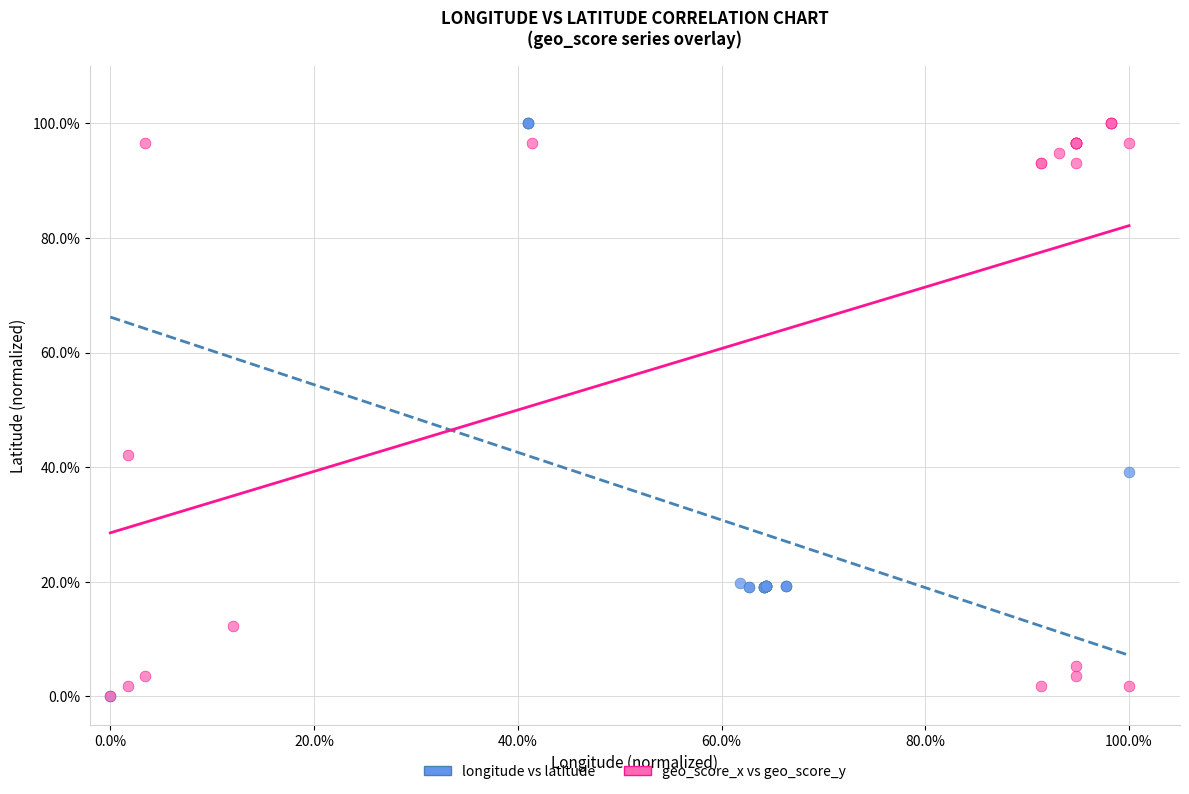

What are all the series names shown in the legend?

longitude vs latitude, geo_score_x vs geo_score_y